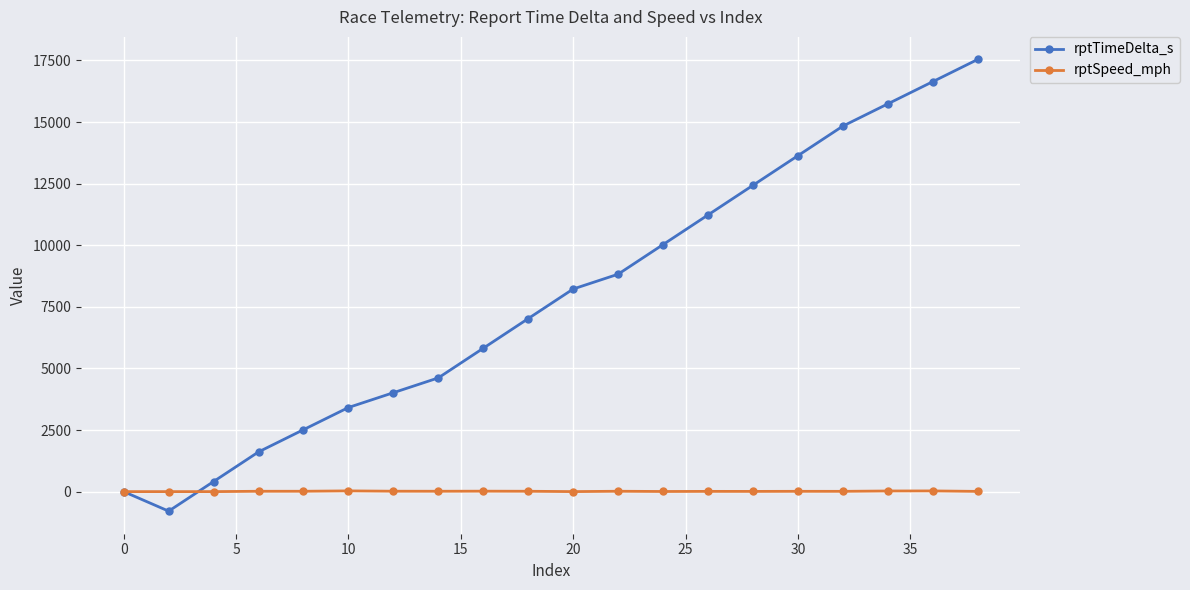

In rptSpeed_mph, how many points are lower than both neighbors (excluding endpoints)?

5